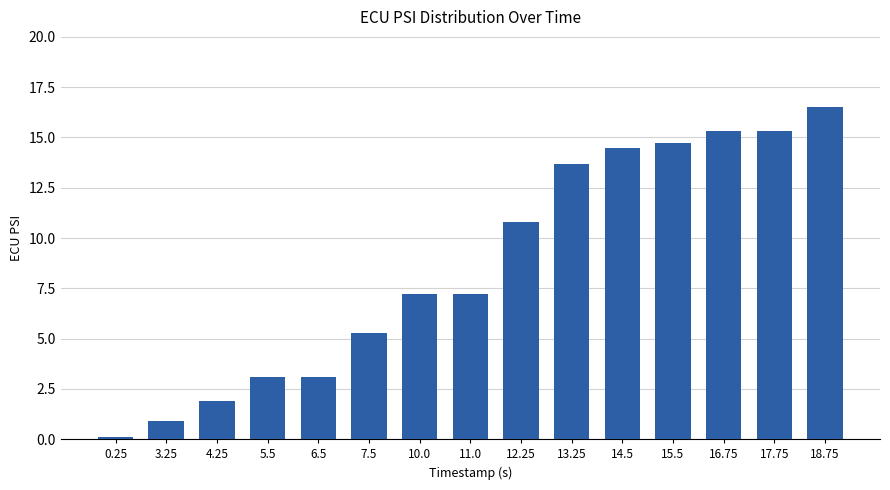

What is the label of the 13th bar from the right?

4.25